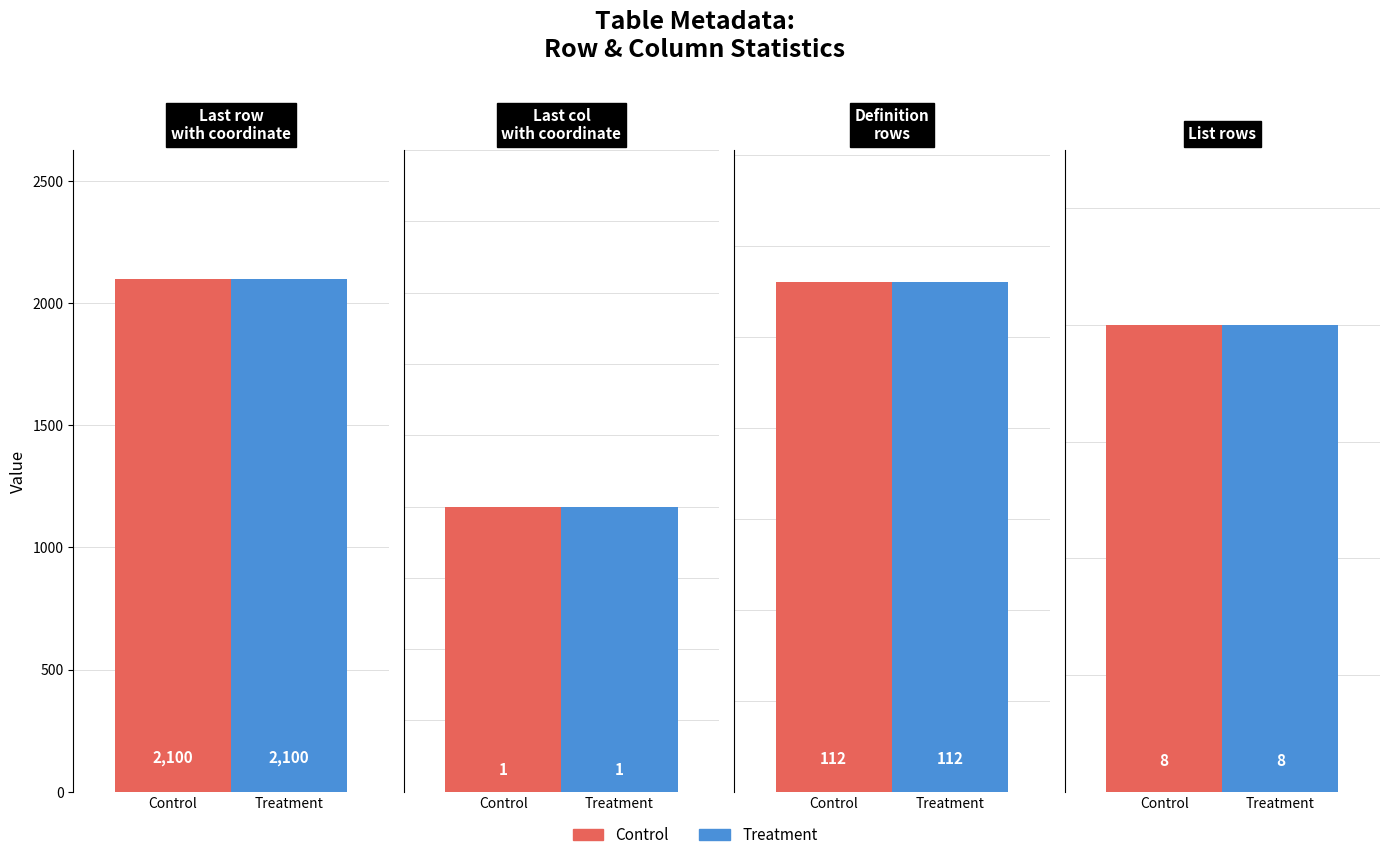

Does the chart contain stacked bars?

No